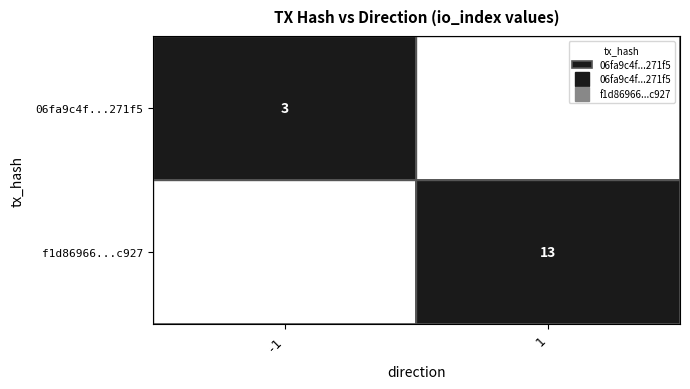

The value of f1d86966895d185369df07ac6577dd9085ac927 at io_index is 13. True or false?

True